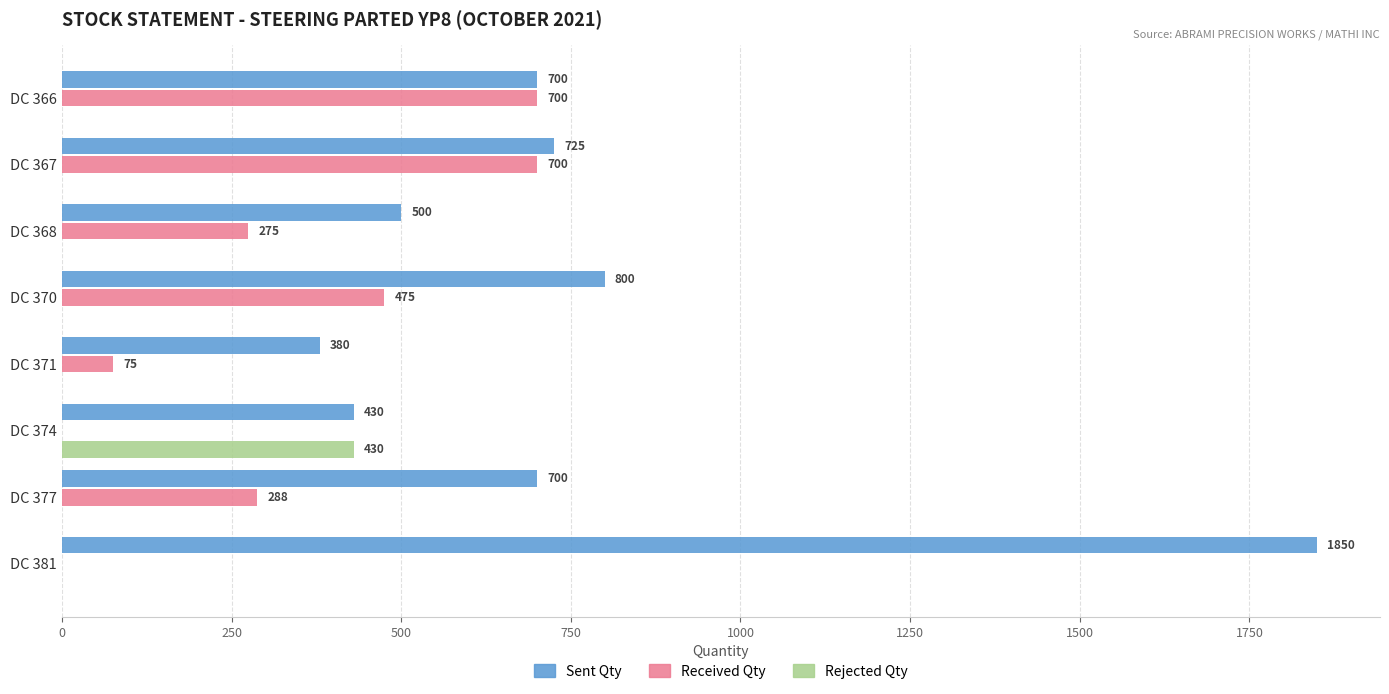

Which series changed the most between DC 367 and DC 374?

Received Qty